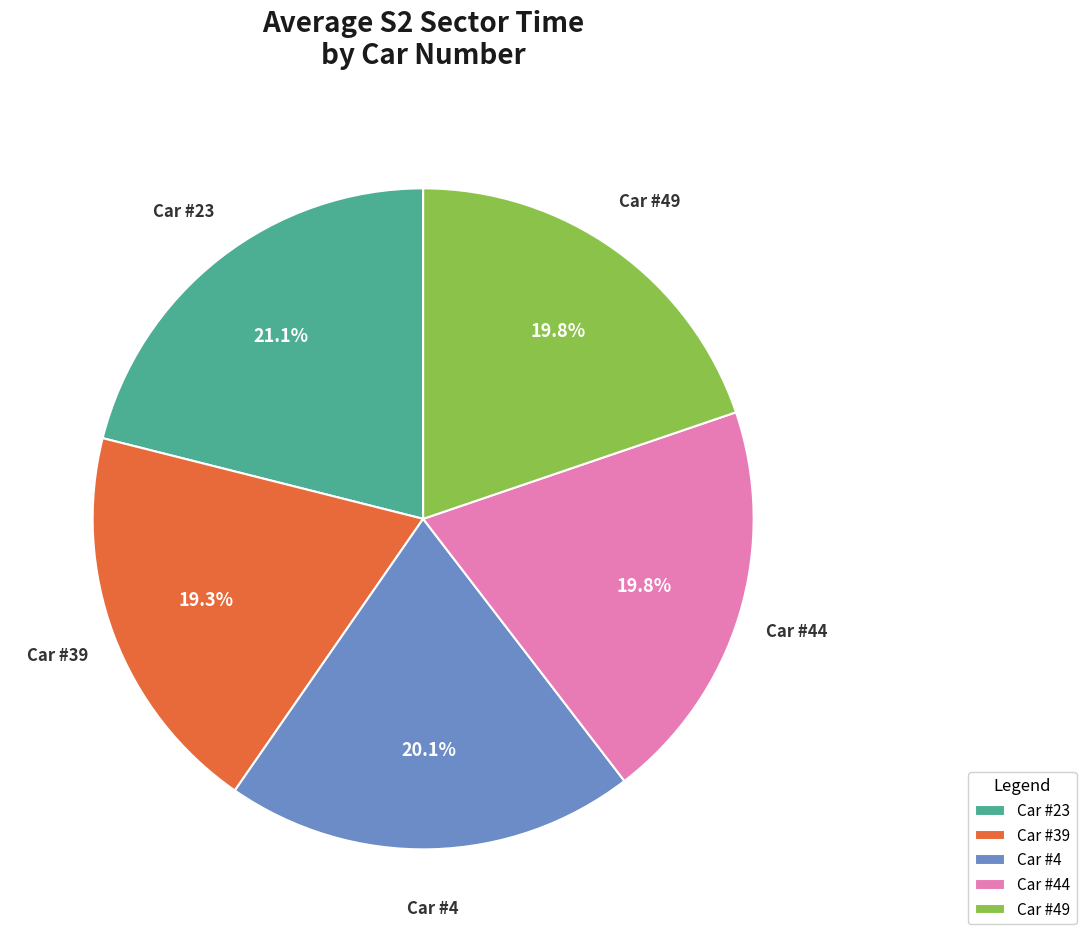

Which category has the biggest portion of the pie?

Car #23